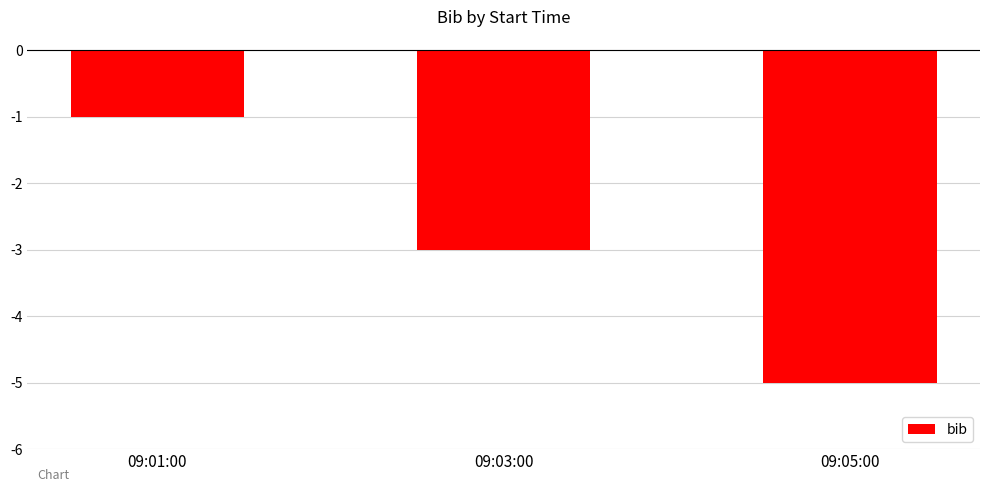

List the labels in order of value, largest first.

09:01:00, 09:03:00, 09:05:00